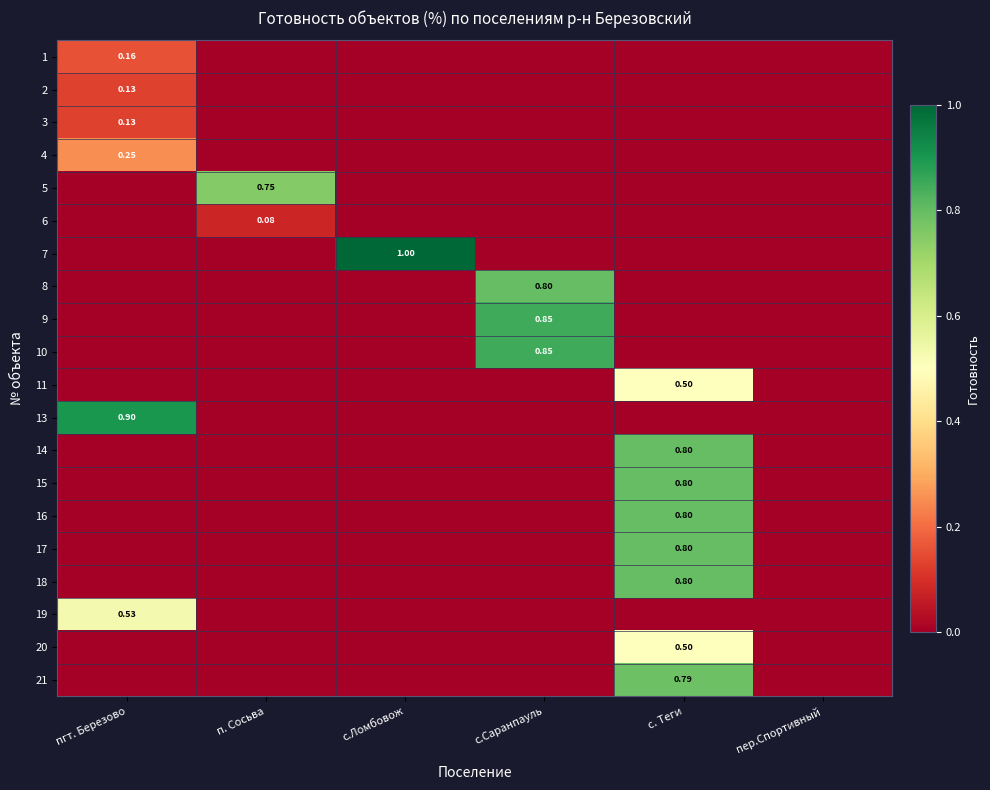

Rank the series by their maximum value, from lowest to highest.

6, 2, 3, 1, 4, 11, 20, 19, 5, 21, 8, 14, 15, 16, 17, 18, 9, 10, 13, 7